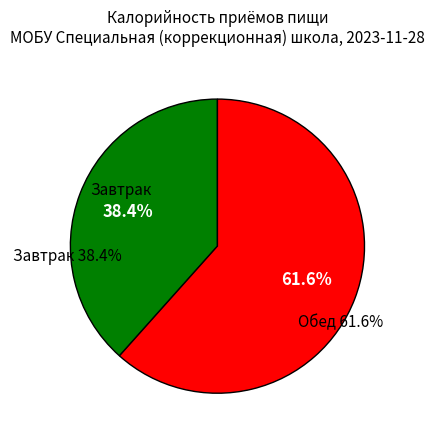

Is it true that Завтрак is 38% of the pie?

True